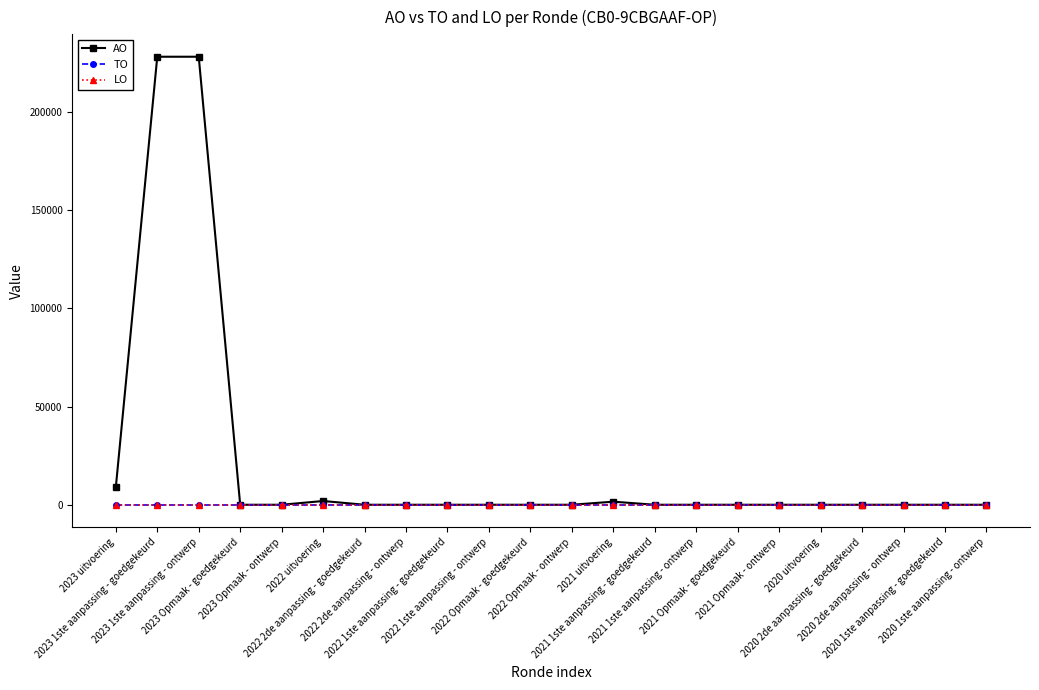

True or false: LO has a value of 0 at 2021 1ste aanpassing - goedgekeurd.

True